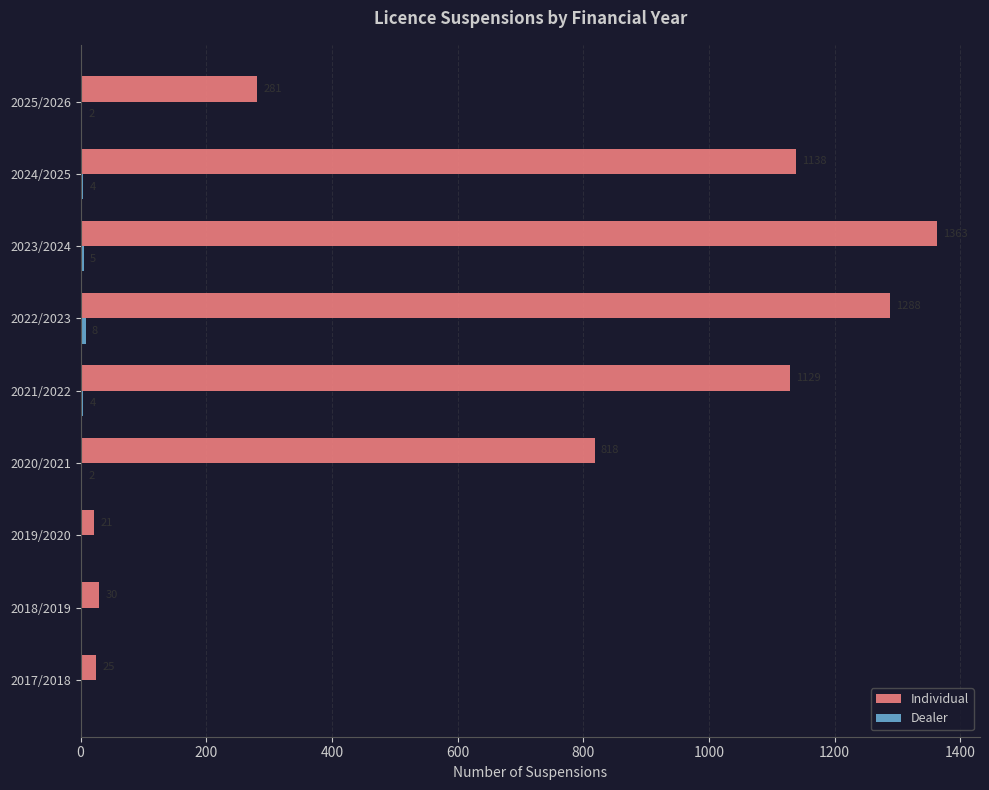

What is the sum of all Individual values?

6093